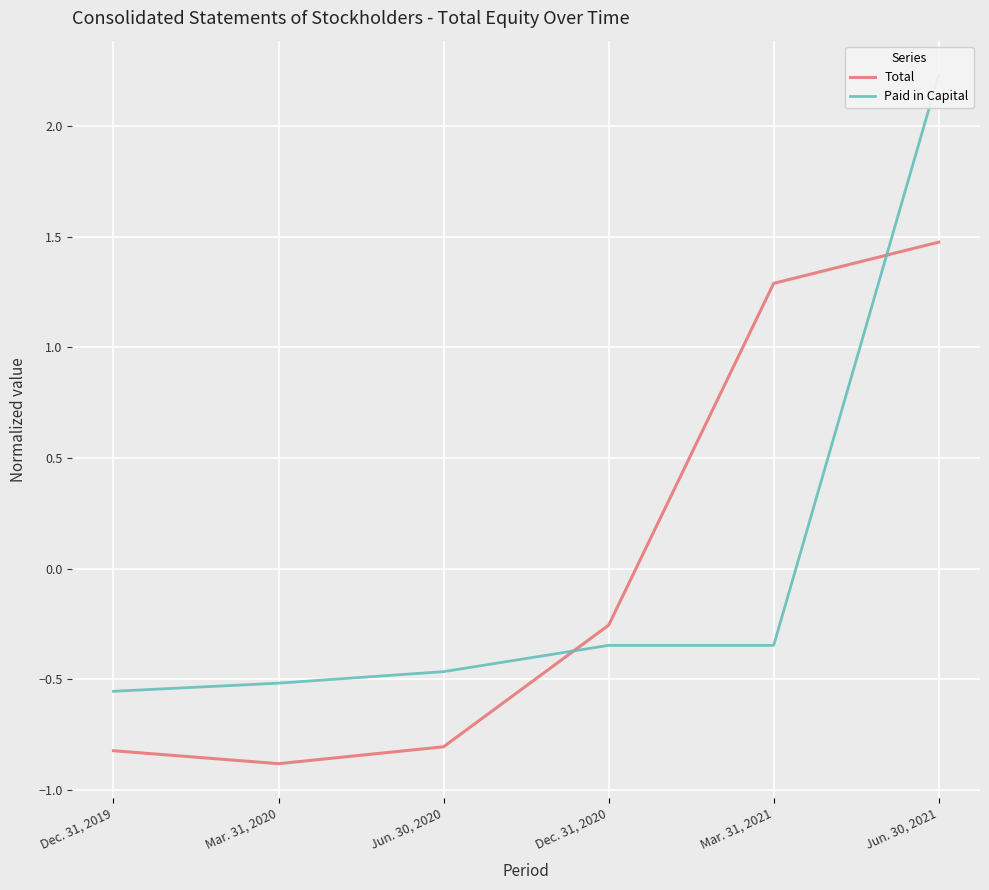

Rank the series by their maximum value, from lowest to highest.

Total, Paid in Capital